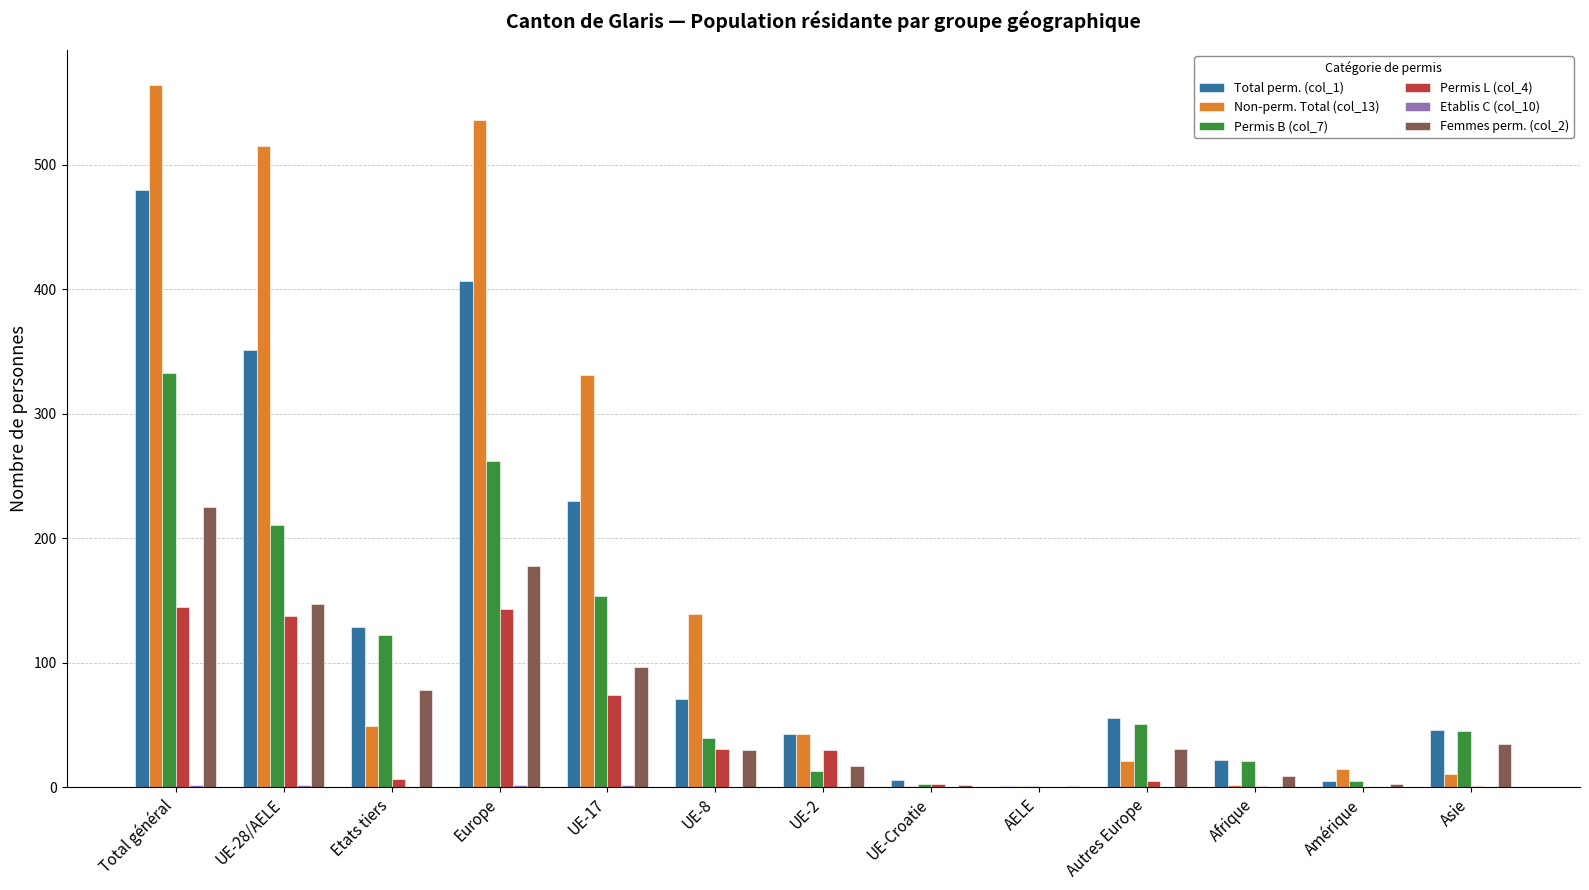

What is the greatest value displayed?

564